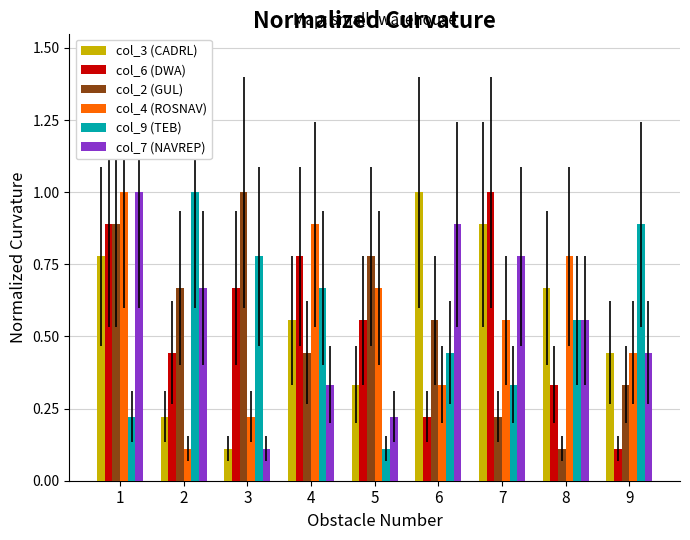

What is the difference between the highest and lowest values at 3?

0.9